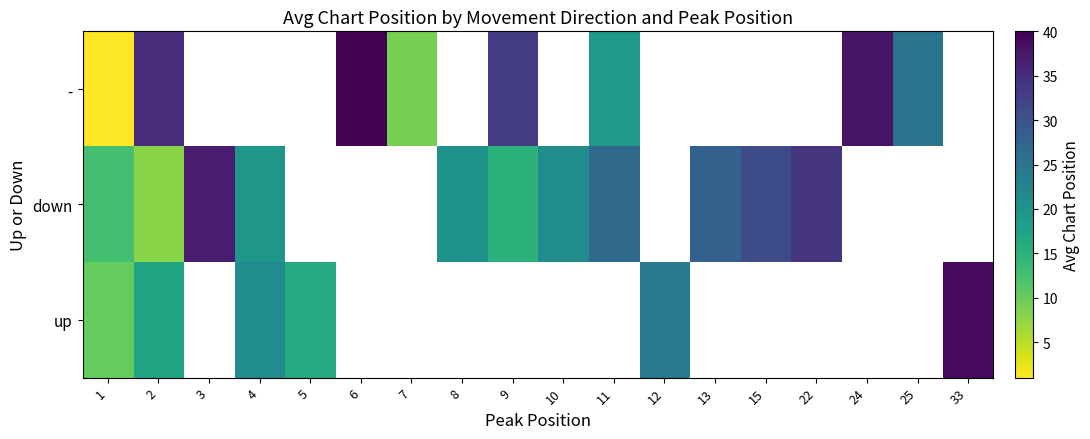

What is the maximum value for up?

39.0